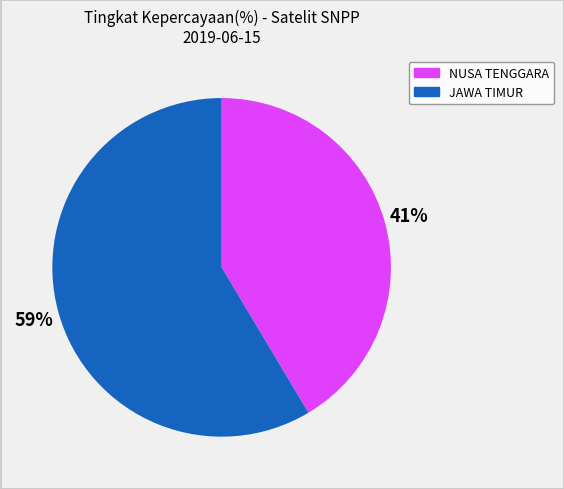

Count the number of slices in the pie.

2